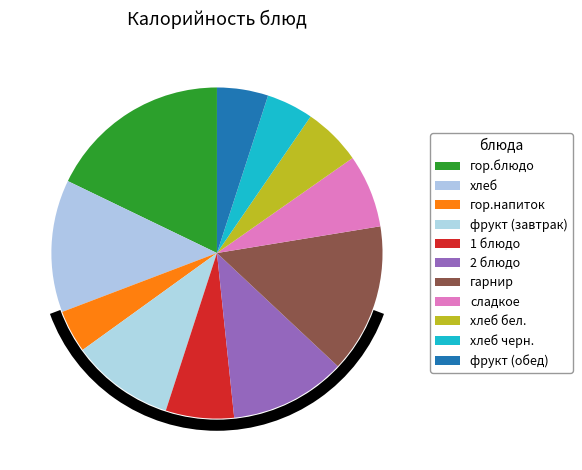

What is the smallest slice in the pie chart?

гор.напиток